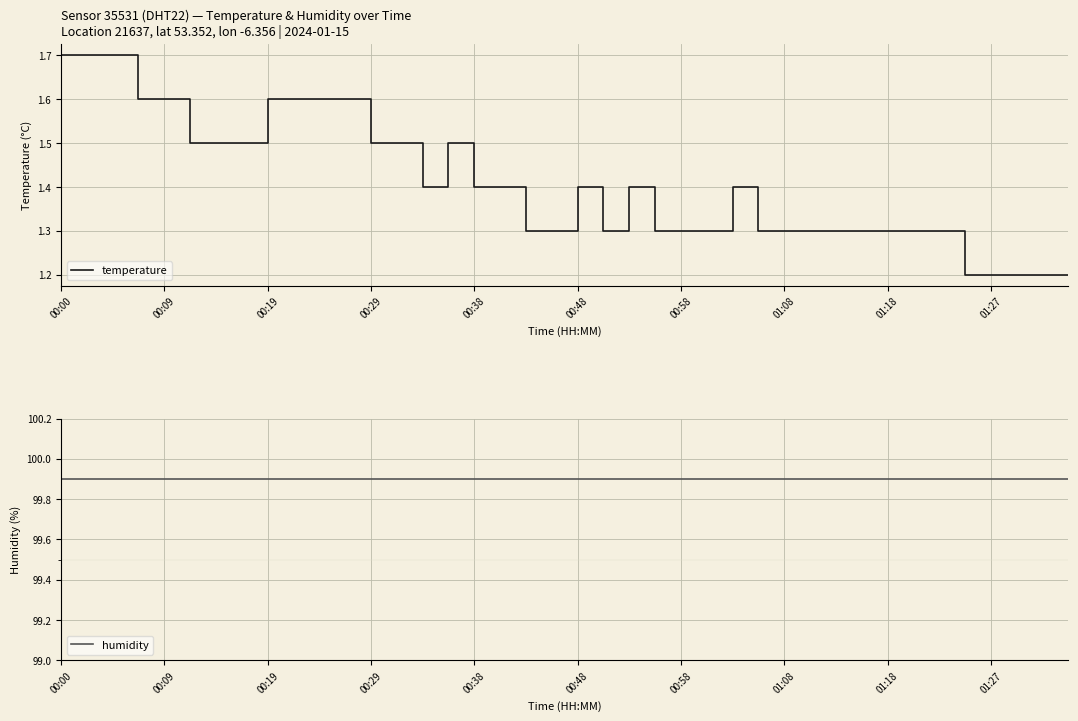

What is the value of the temperature point at the 3rd from the left?

1.7